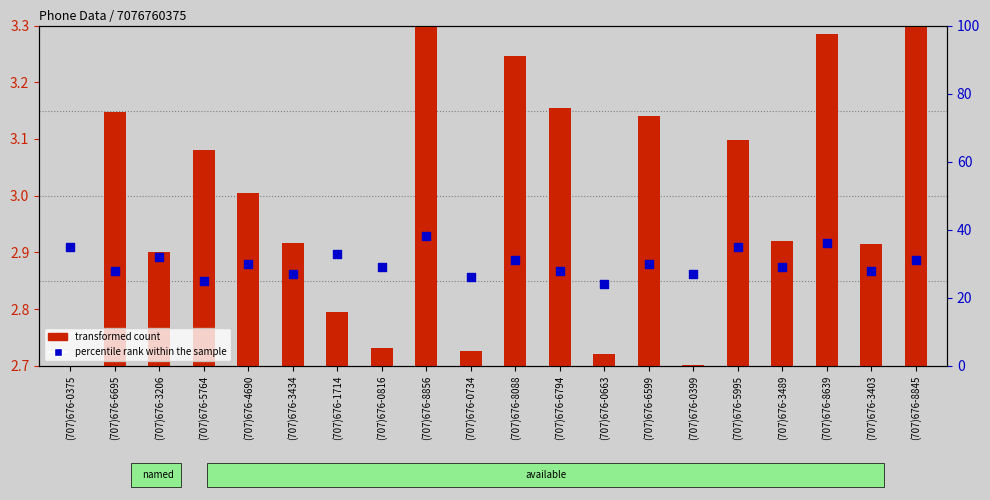

What is the total value across all series at (707)676-6695?

31.1